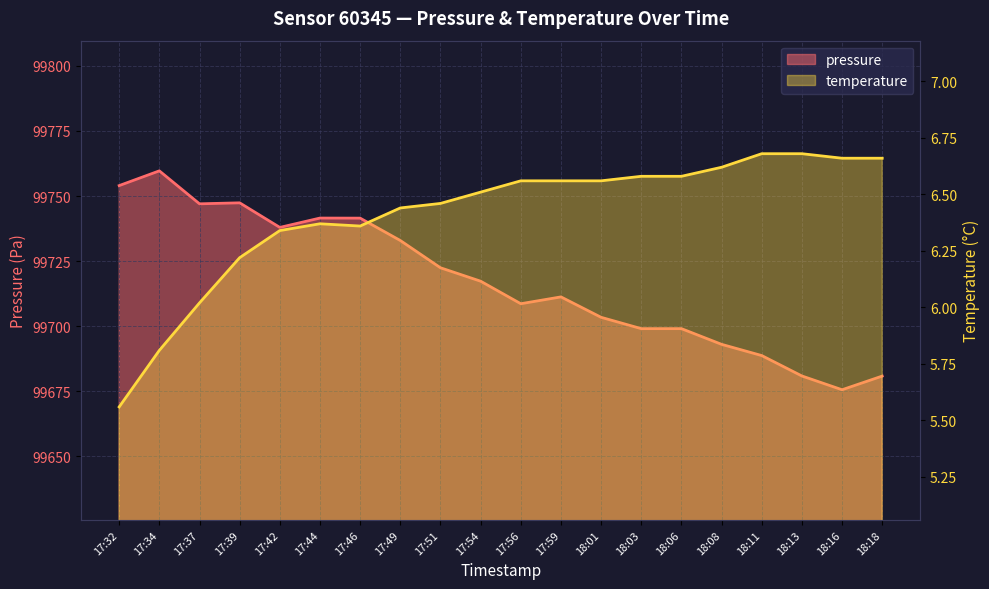

What is the value of the pressure point at the 14th from the left?

99699.1